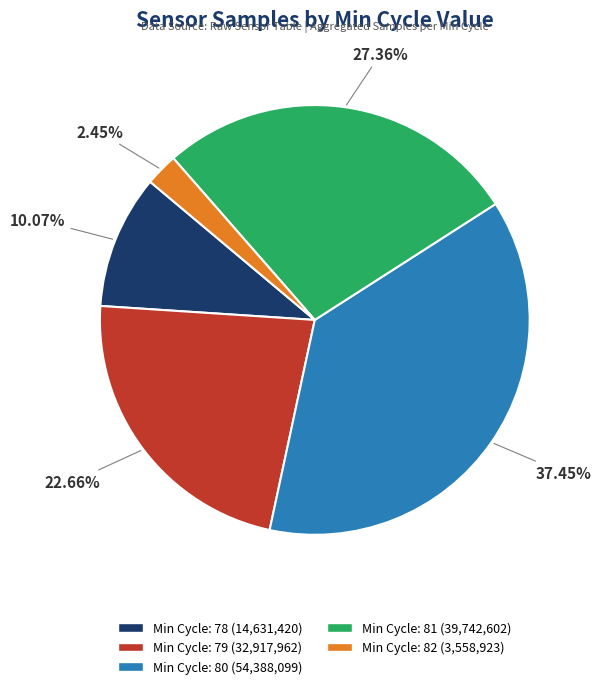

Is there a majority slice in this chart?

No